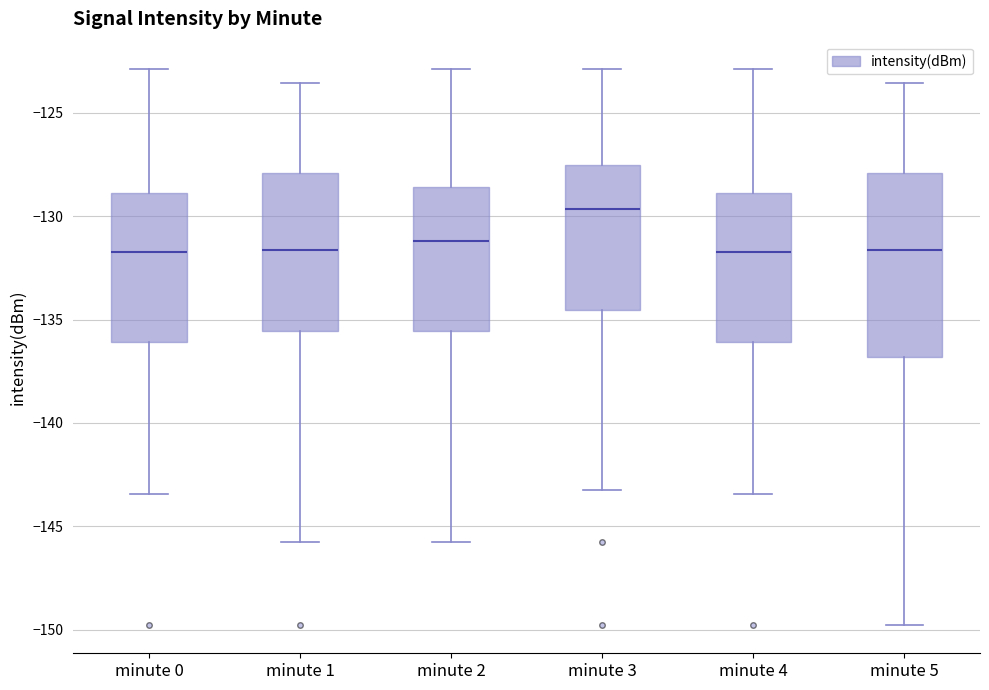

Reading left to right, transcribe this box plot: for each box, give where its median line is, the range the box spans, and where its two whiskers end, as read against the y-axis. The values are not printed on the chart, so give them approximately, as read against the axis.

minute 0: median -131.5, box -136.0 to -129.0, whiskers -143.5 to -123.0
minute 1: median -131.5, box -135.5 to -128.0, whiskers -145.5 to -123.5
minute 2: median -131.0, box -135.5 to -128.5, whiskers -145.5 to -123.0
minute 3: median -129.5, box -134.5 to -127.5, whiskers -143.0 to -123.0
minute 4: median -131.5, box -136.0 to -129.0, whiskers -143.5 to -123.0
minute 5: median -131.5, box -137.0 to -128.0, whiskers -150.0 to -123.5